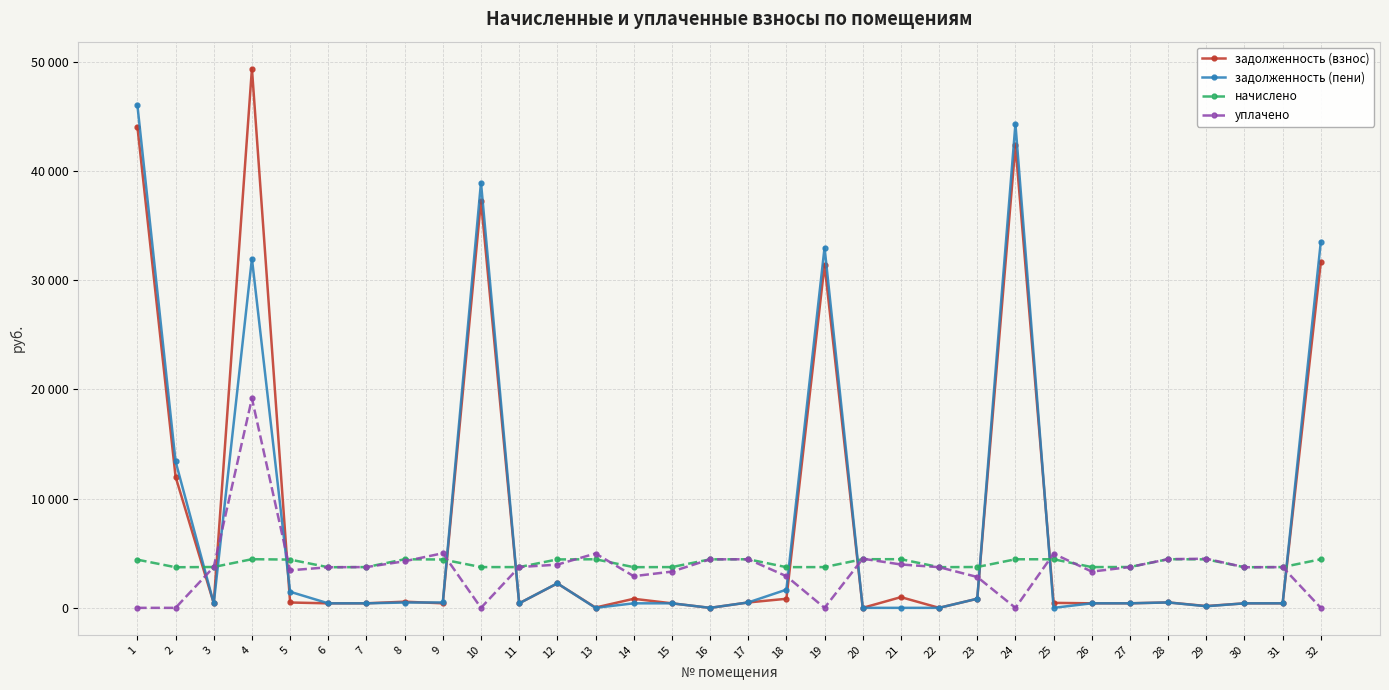

Is it true that уплачено equals 3970.9 at 21?

True